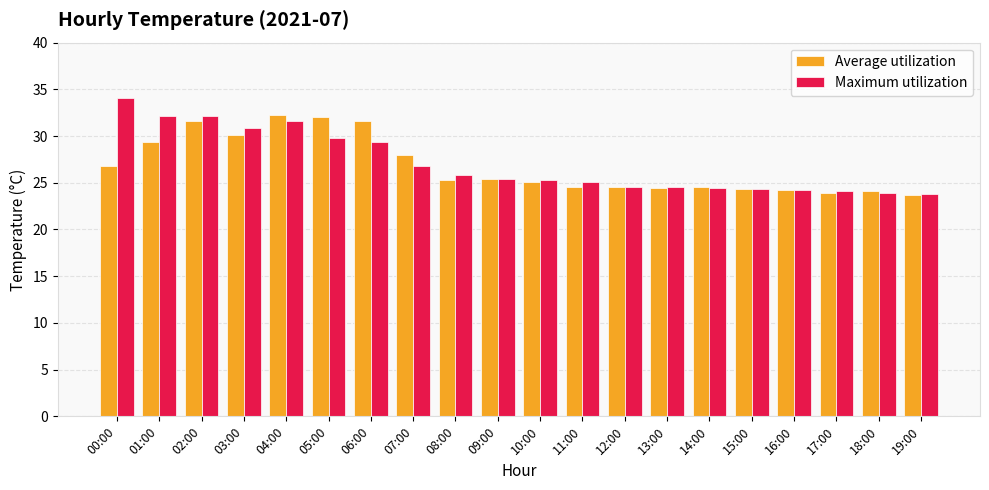

The Maximum utilization series shows 24.4 at 14:00. True or false?

True